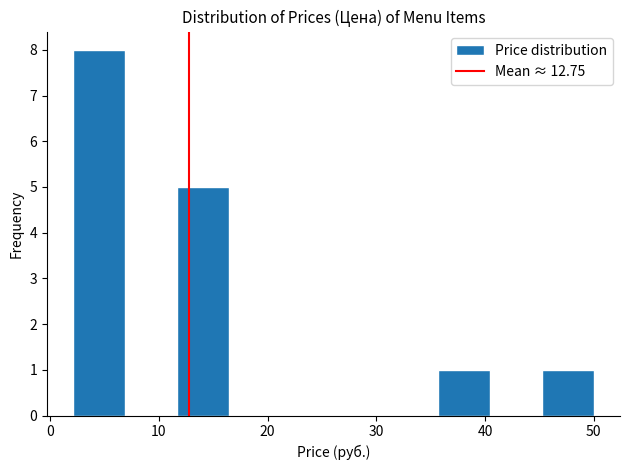

Reading left to right, list every bar in this chart as the range it spans on the x-axis followed by its height. Neither the bar edges nor the heights are printed on the chart, so give them approximately, as read against the axes.

2 to 7: 8
7 to 12: 0
12 to 16: 5
16 to 21: 0
21 to 26: 0
26 to 31: 0
31 to 36: 0
36 to 40: 1
40 to 45: 0
45 to 50: 1